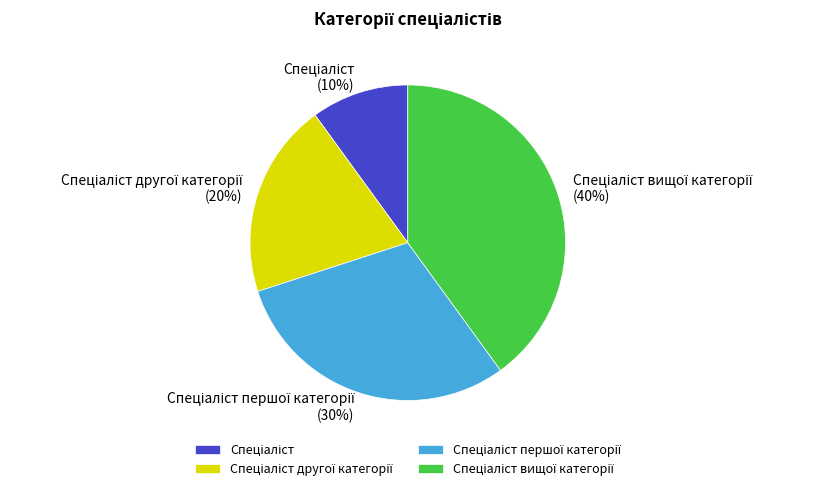

How many slices are in this pie chart?

4